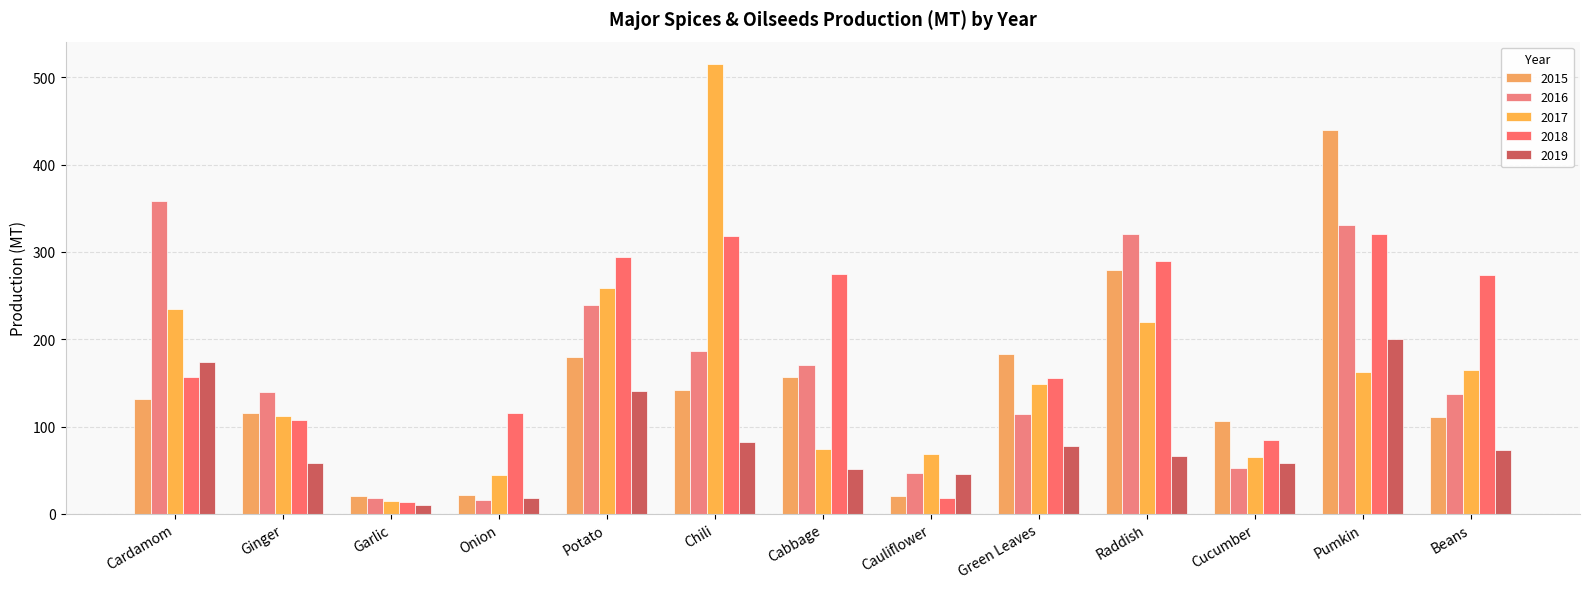

At Beans, list the series in order from smallest to largest.

2019, 2015, 2016, 2017, 2018